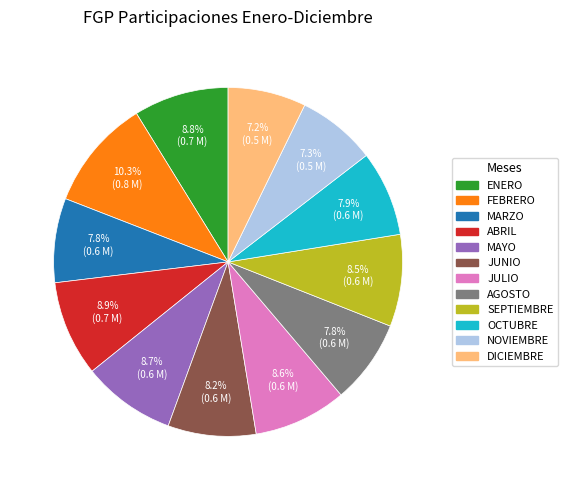

To the nearest percent, what is the difference between the DICIEMBRE and JULIO slice percentages?

1%